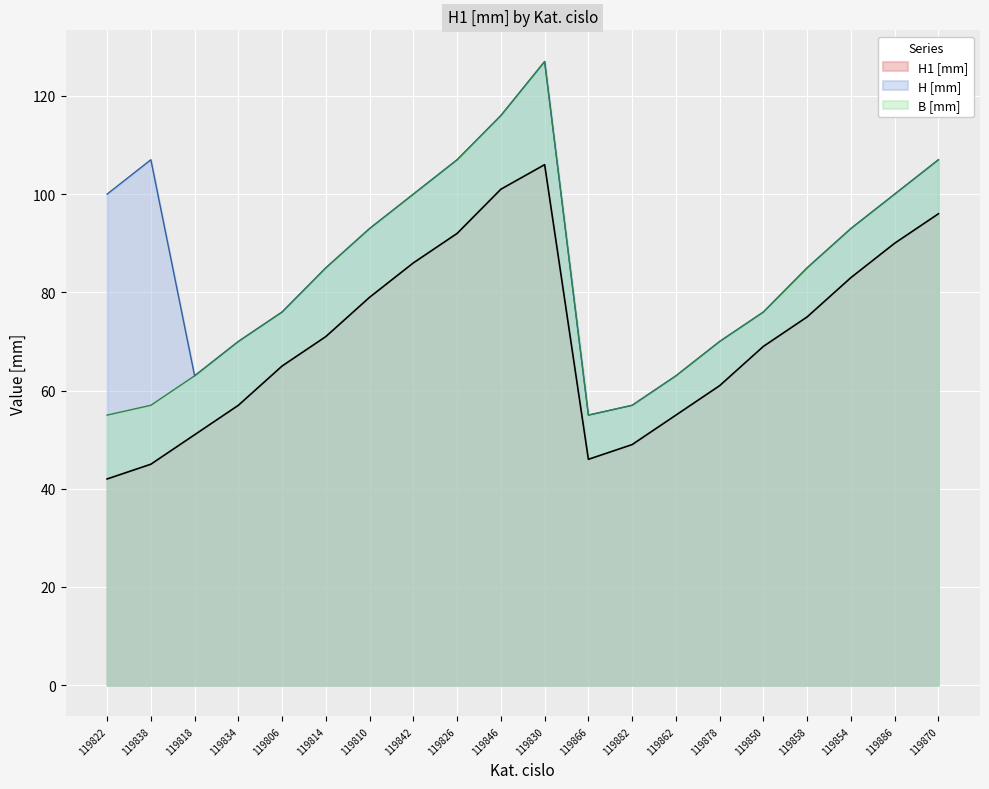

What position from the right is 119866?

9